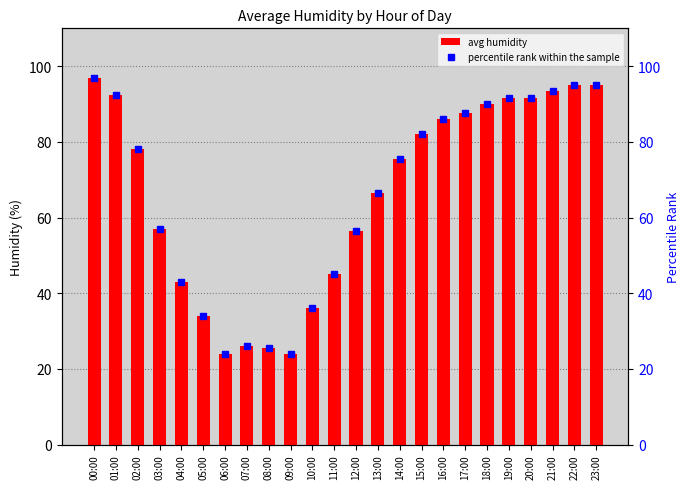

What position from the left is 19:00?

20